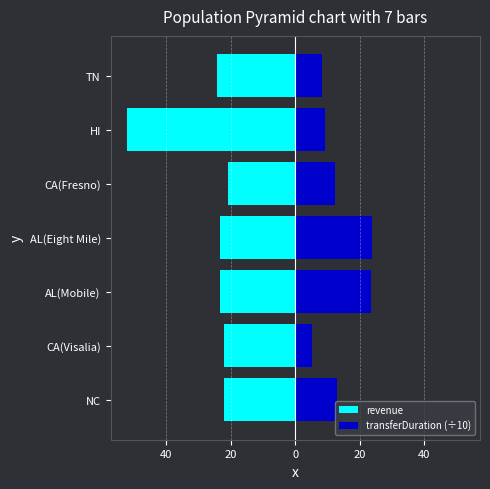

What are all the series names shown in the legend?

revenue, transferDuration (÷10)